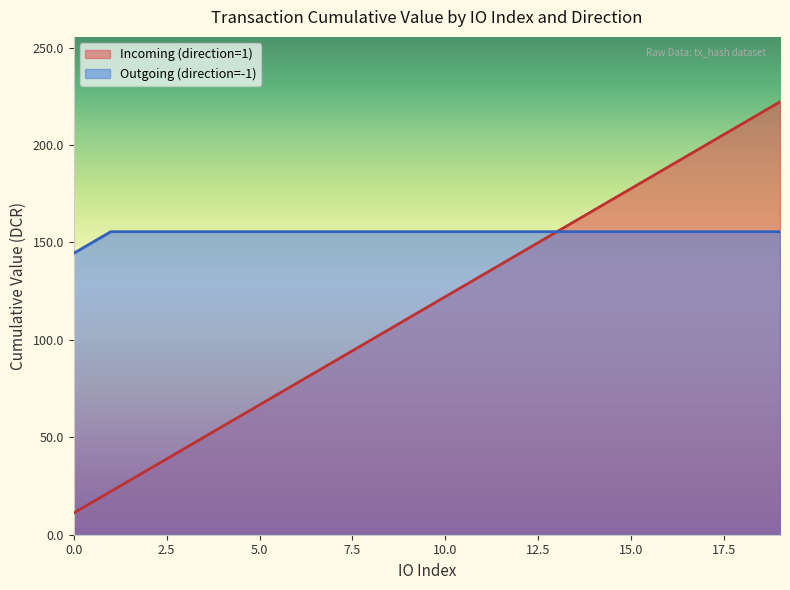

How many data points are above 122?

10